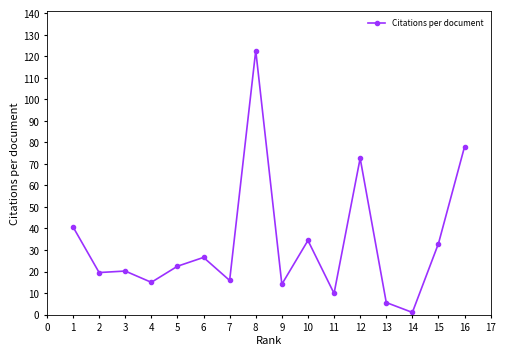

What is the difference between the values at 2 and 12?

53.1